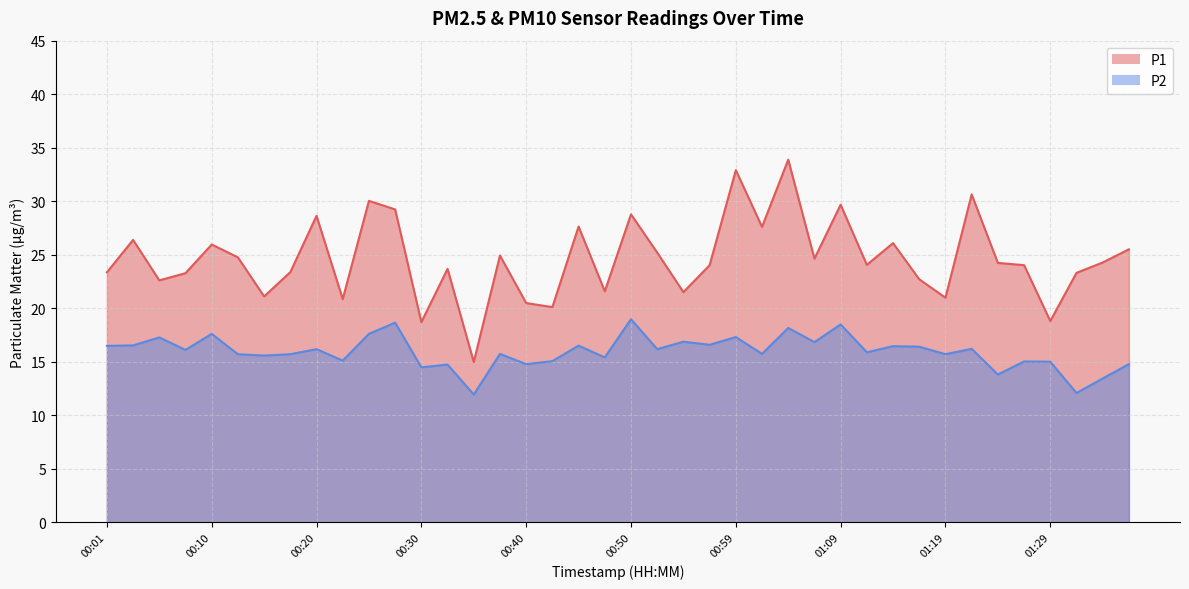

Rank the series by their average value, from highest to lowest.

P1, P2